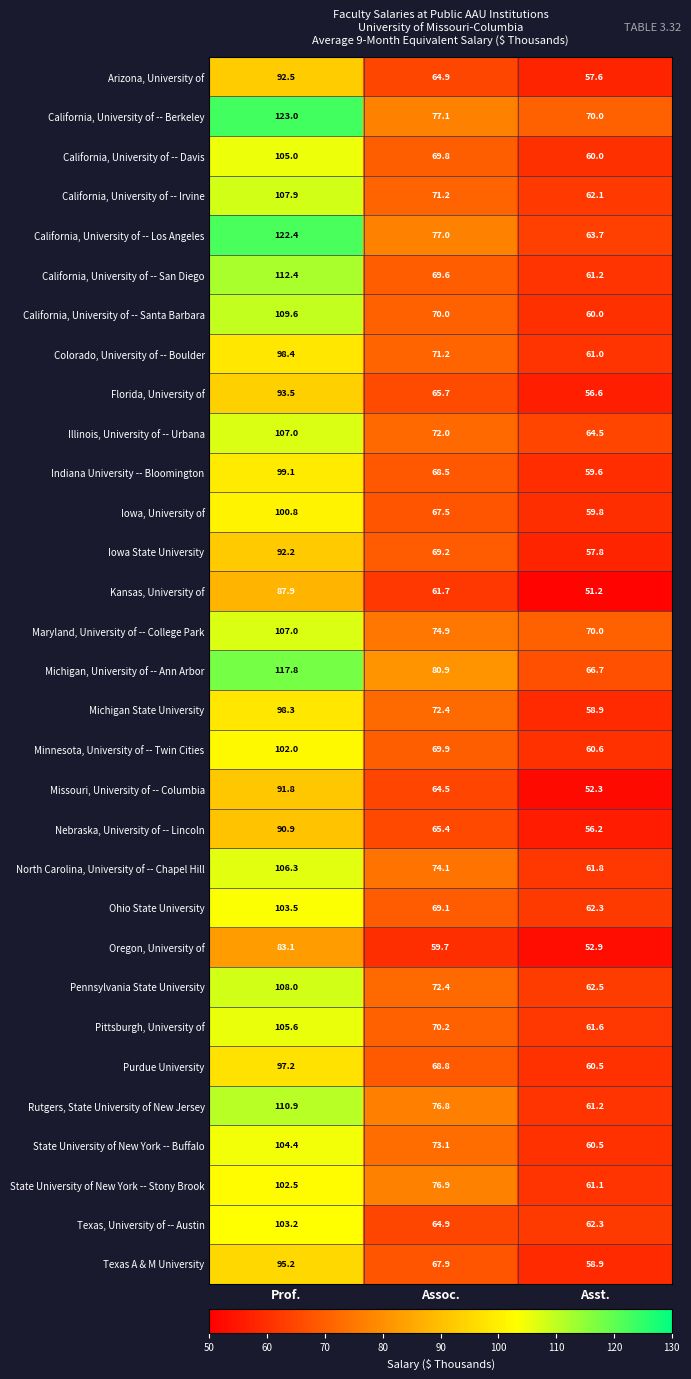

Between Prof. and Assoc., which series saw the biggest shift?

California, University of -- Berkeley